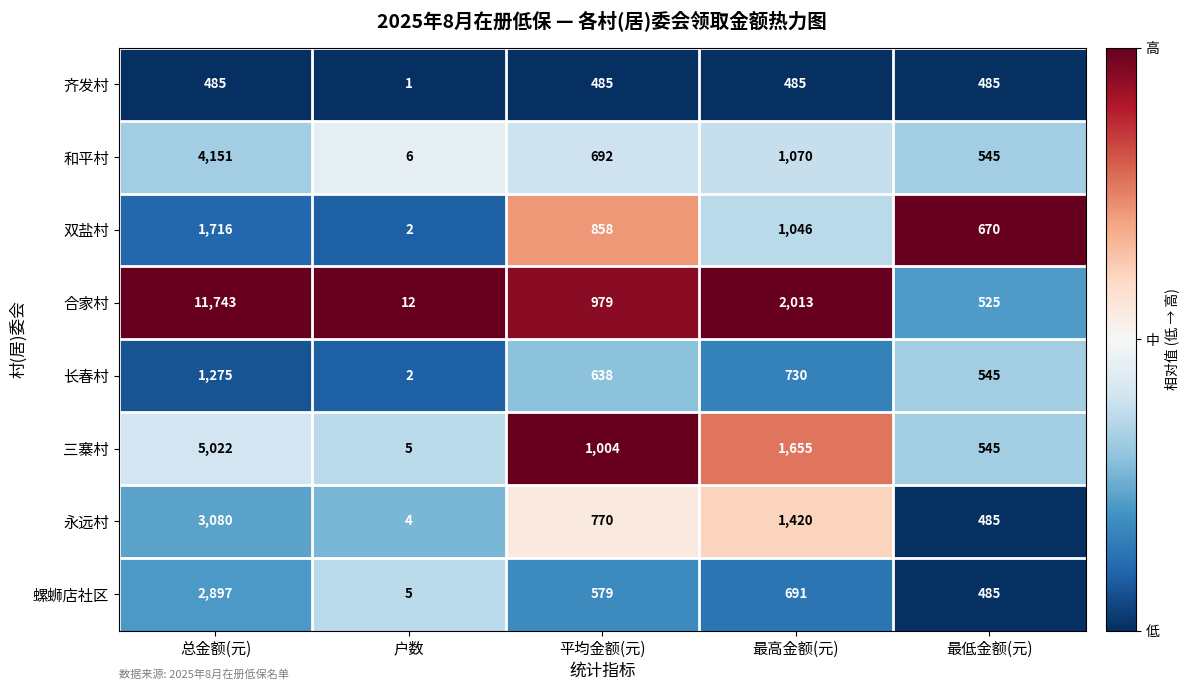

Count the number of data series in this chart.

8